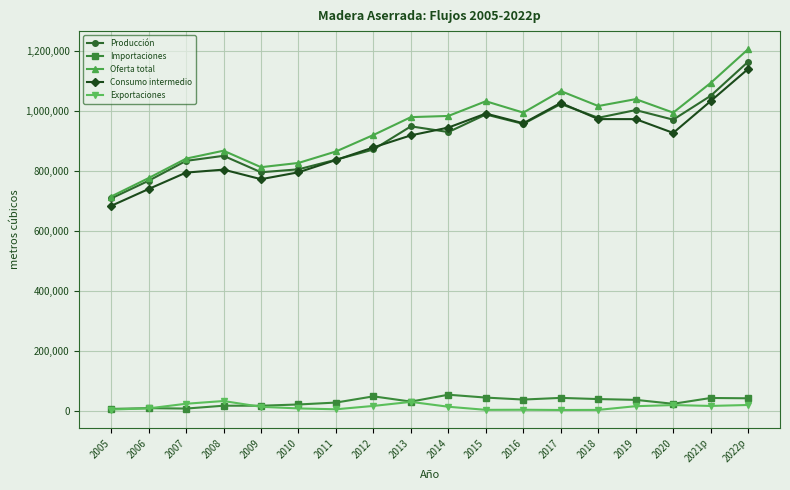

True or false: Oferta total and Exportaciones cross at least once.

False